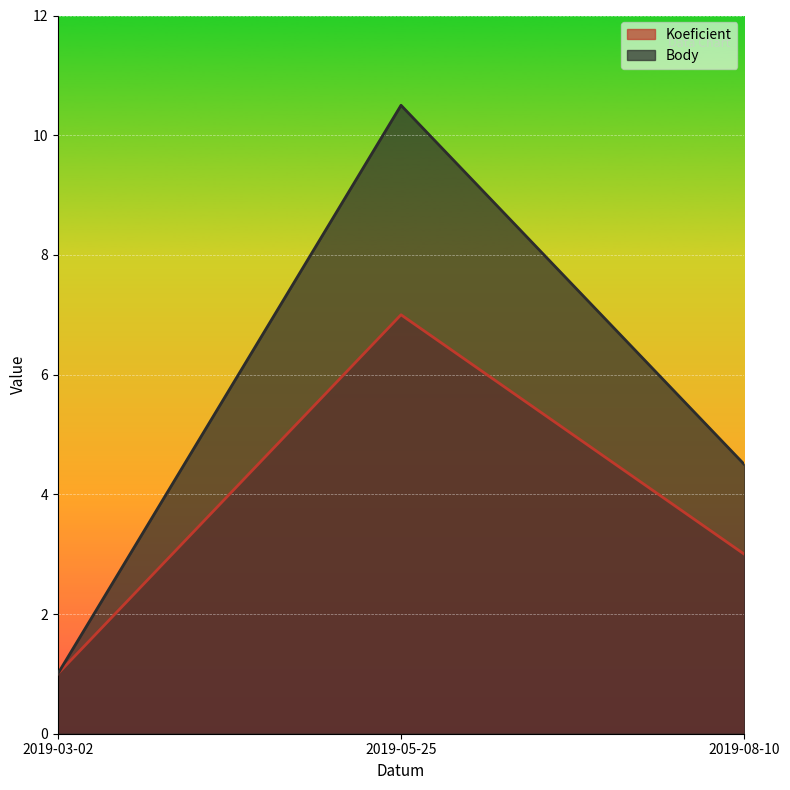

How many lines are shown in the chart?

2